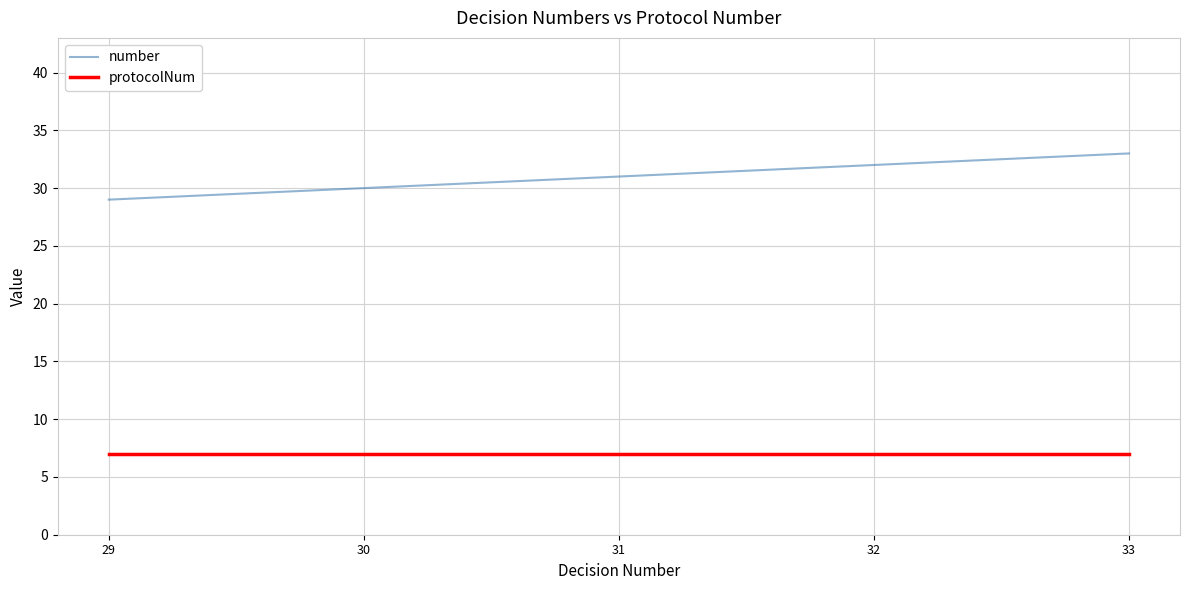

At 30, list the series in order from smallest to largest.

protocolNum, number